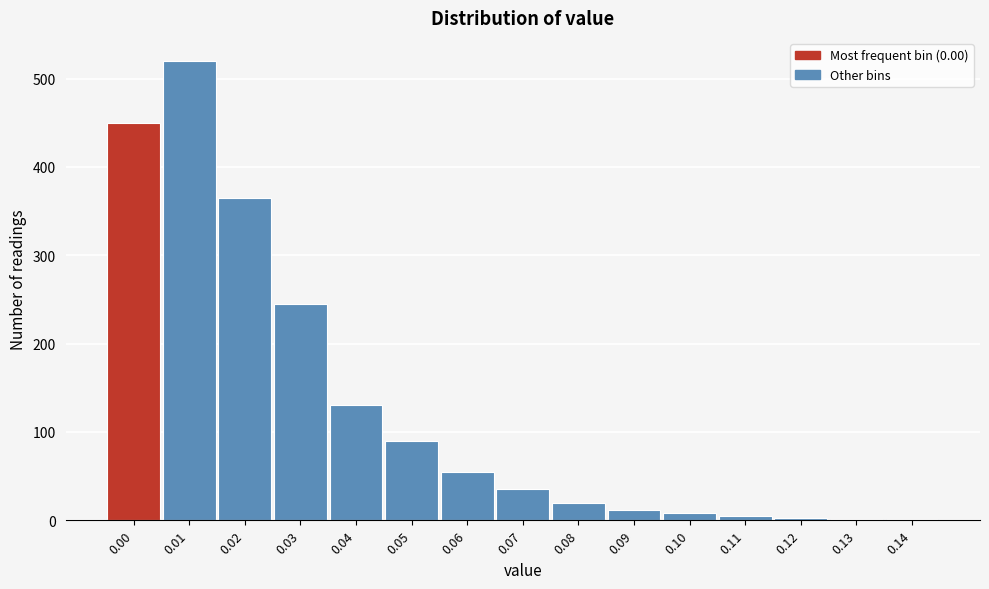

What is the maximum value shown in the chart?

520